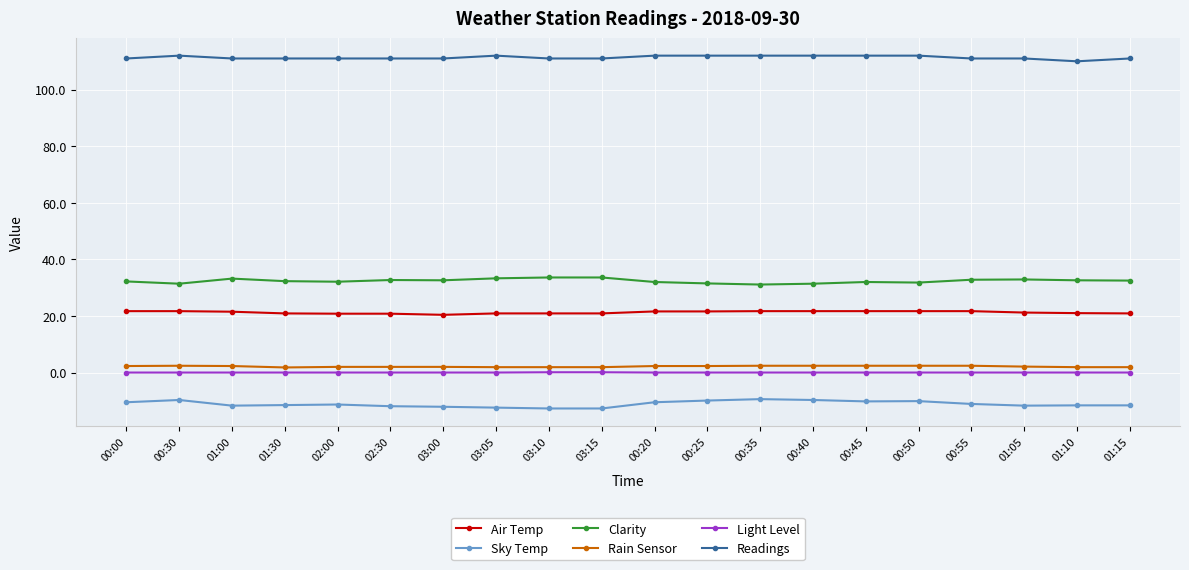

Is the value of Readings at 00:35 greater than the value of Sky Temp at 00:20?

Yes